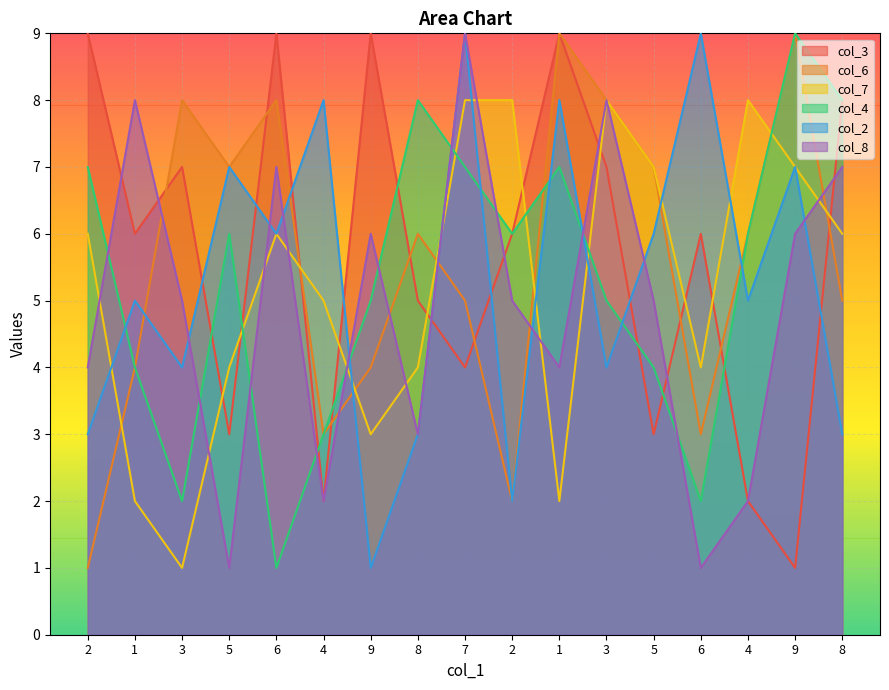

How many lines are shown in the chart?

6